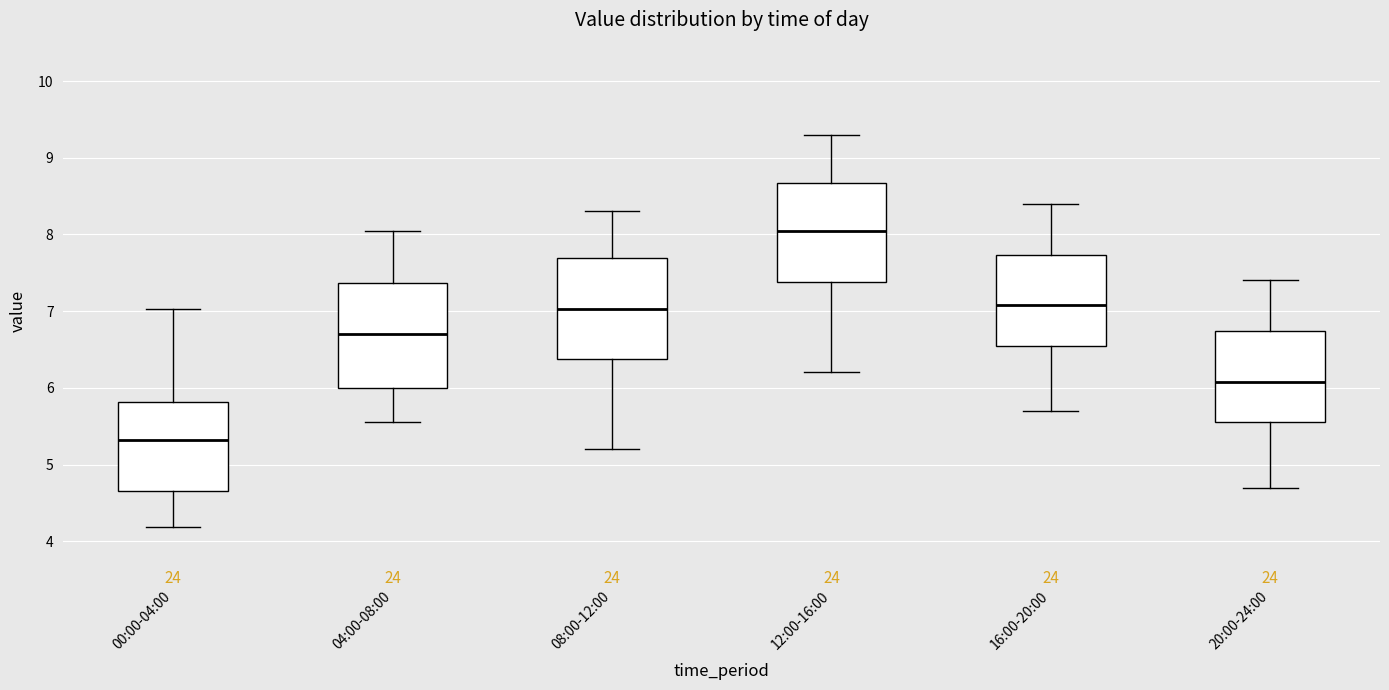

Reading left to right, read every box against the y-axis: the position of its median line, the range the box covers, and the ends of its whiskers. The values are not printed on the chart, so give them approximately, as read against the axis.

00:00-04:00: median 5.3, box 4.7 to 5.8, whiskers 4.2 to 7.0
04:00-08:00: median 6.7, box 6.0 to 7.4, whiskers 5.6 to 8.1
08:00-12:00: median 7.0, box 6.4 to 7.7, whiskers 5.2 to 8.3
12:00-16:00: median 8.1, box 7.4 to 8.7, whiskers 6.2 to 9.3
16:00-20:00: median 7.1, box 6.6 to 7.7, whiskers 5.7 to 8.4
20:00-24:00: median 6.1, box 5.6 to 6.7, whiskers 4.7 to 7.4